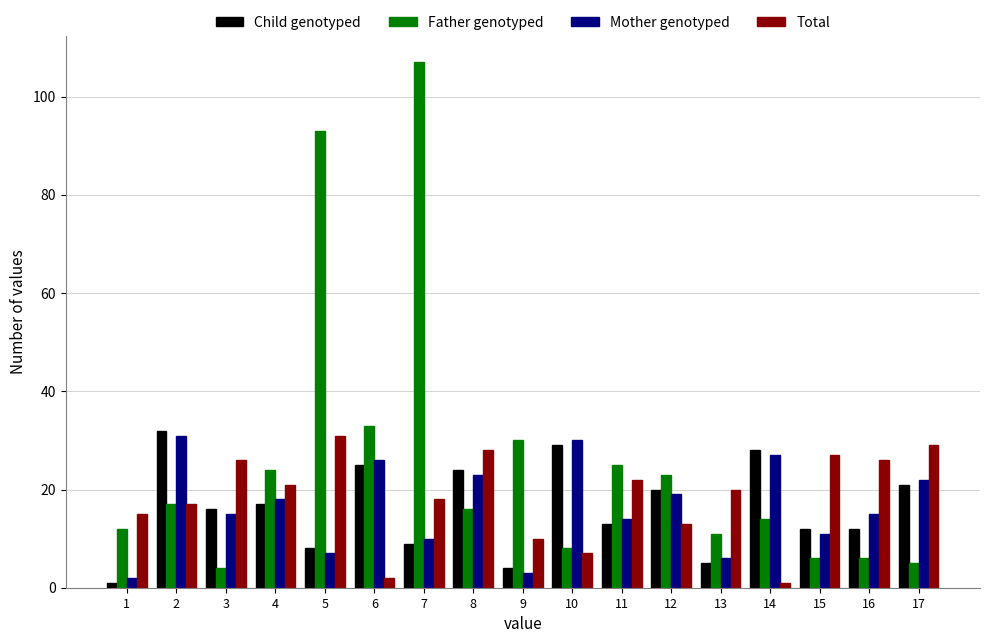

At 11, list the series in order from smallest to largest.

Child genotyped, Mother genotyped, Total, Father genotyped